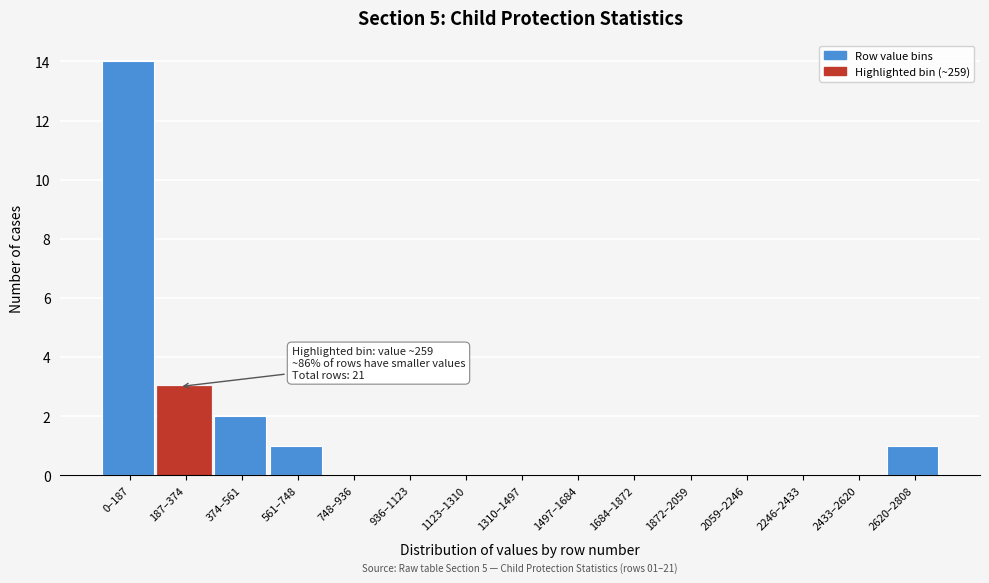

Reading right to left, list all the values displayed in this chart.

2620–2808=1	2433–2620=0	2246–2433=0	2059–2246=0	1872–2059=0	1684–1872=0	1497–1684=0	1310–1497=0	1123–1310=0	936–1123=0	748–936=0	561–748=1	374–561=2	187–374=3	0–187=14